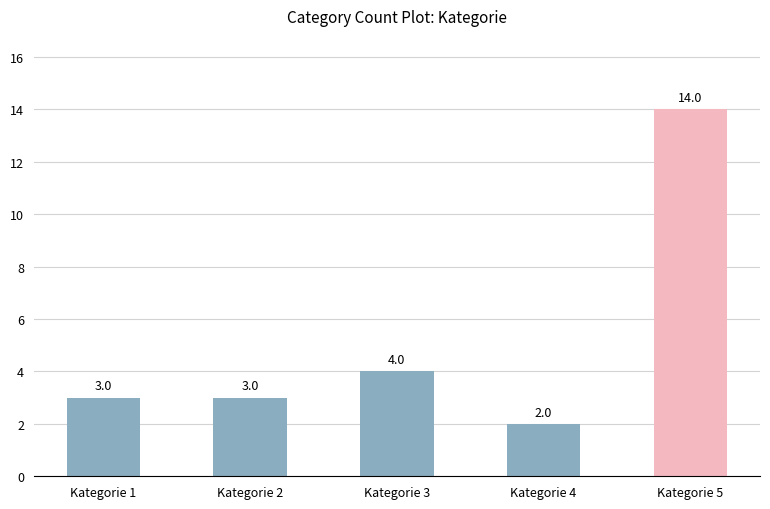

The chart shows a value of 4 at Kategorie 3. True or false?

True